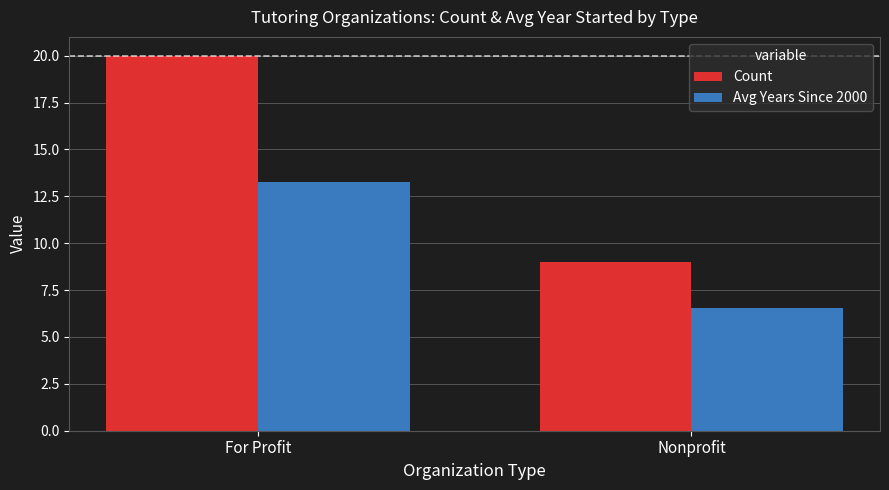

How many categories are shown in the chart?

2